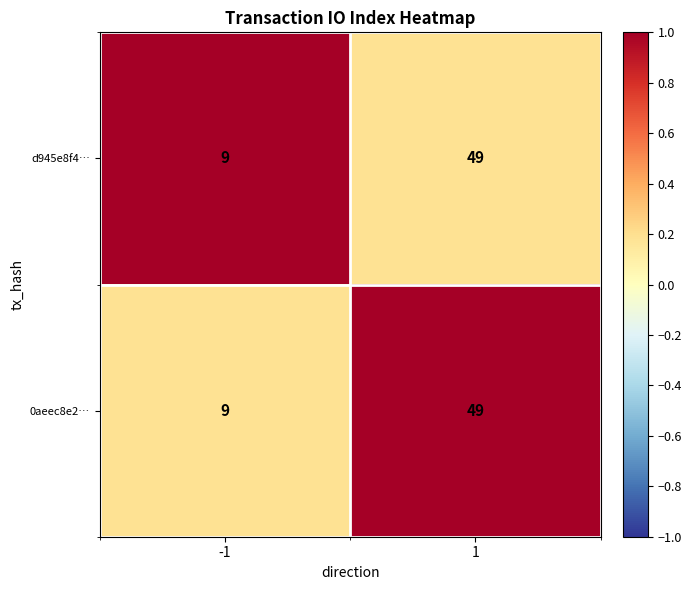

What is the maximum value for 0aeec8e2…?

49